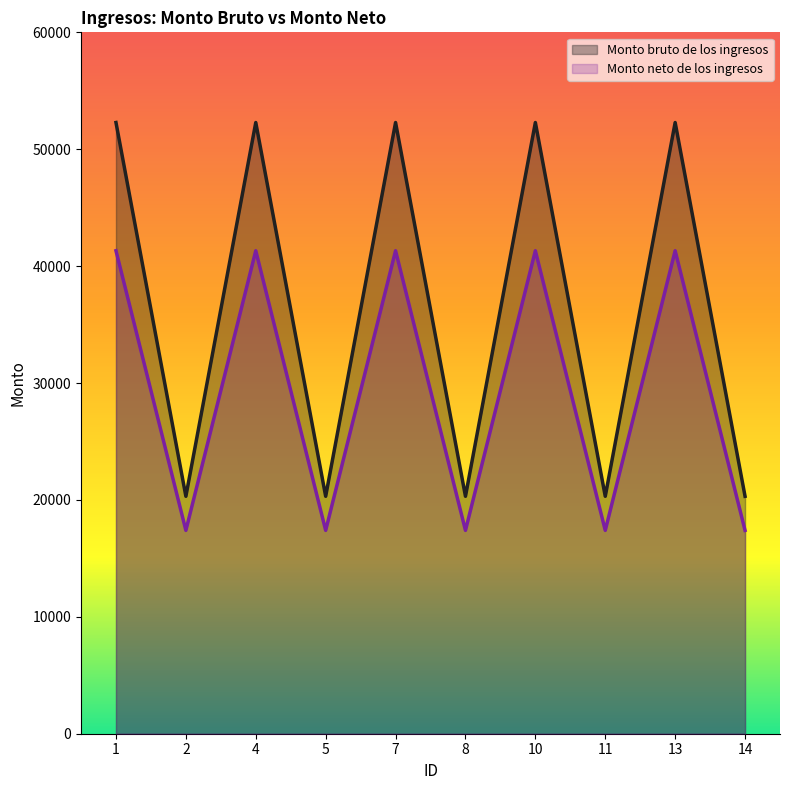

At which category is the sum across all series the highest?

1